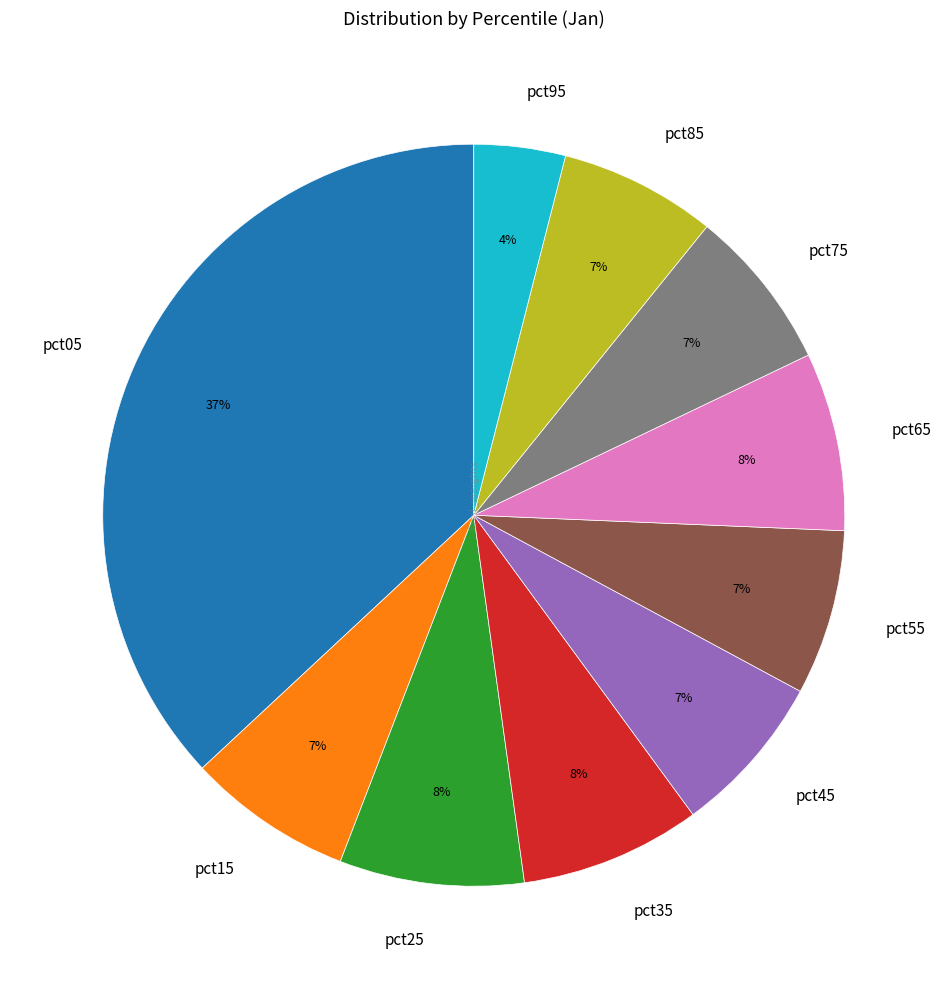

Is it true that pct35 is 18% of the pie?

False